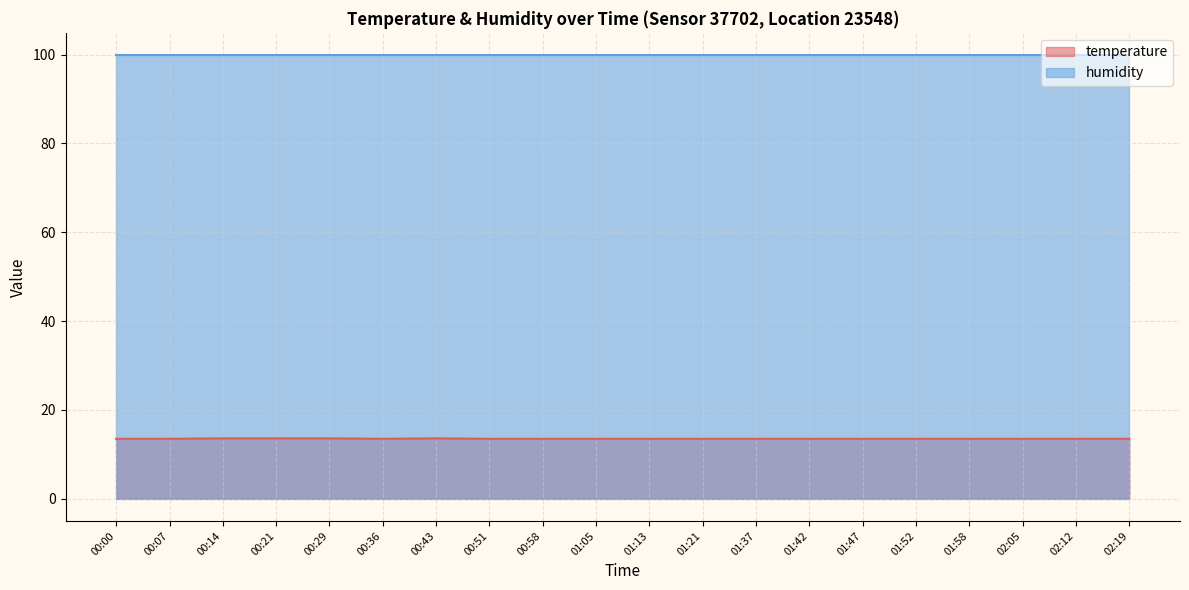

True or false: the data shows 13.5 at 01:58.

True